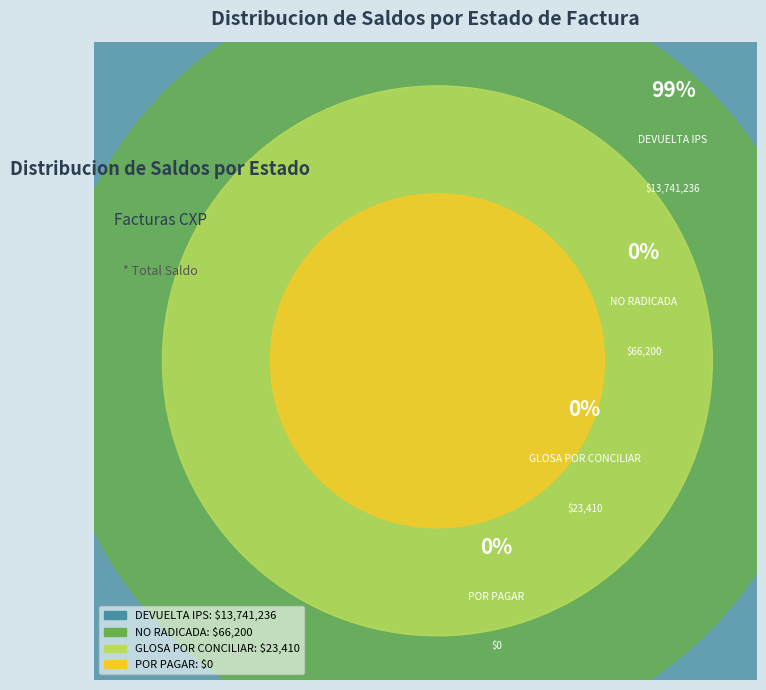

How much of the chart is everything except POR PAGAR?

100.0%